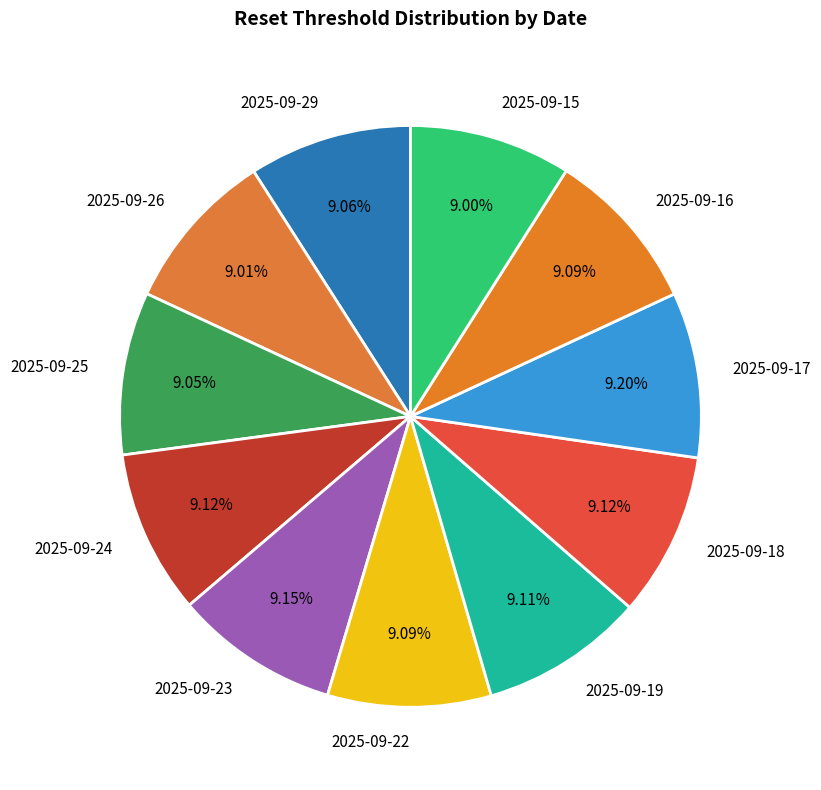

Does 2025-09-24 represent more than half of the total?

No